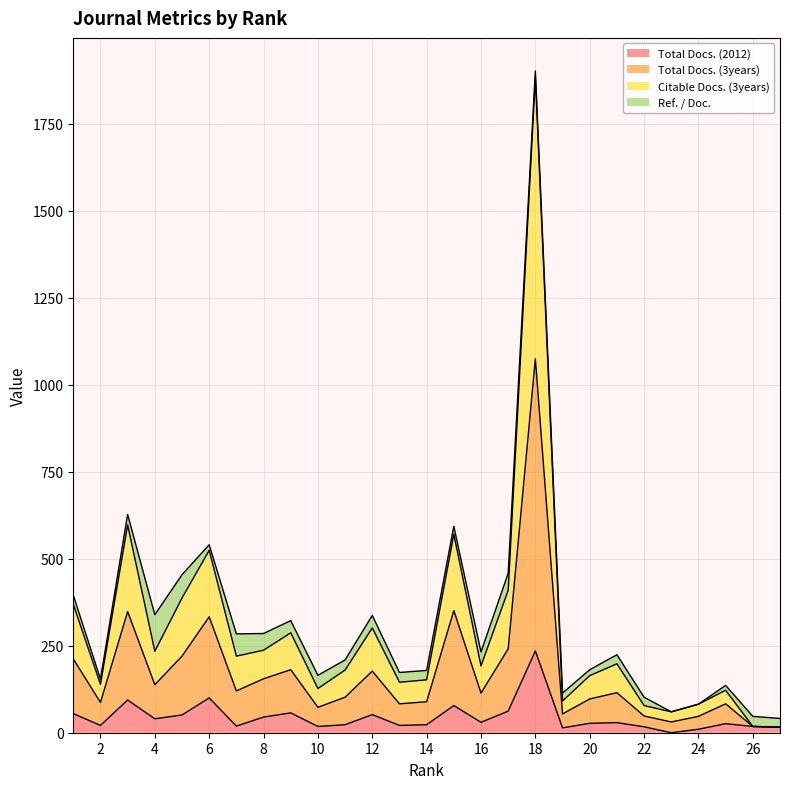

Which label corresponds to the largest value in the chart?

18